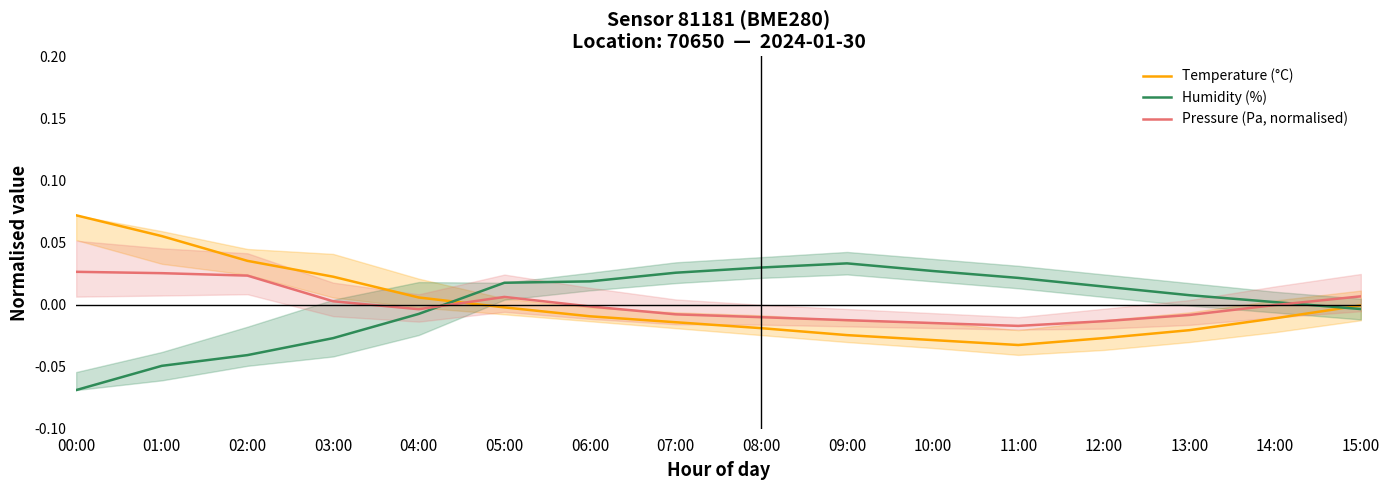

At 05:00, list the series in order from smallest to largest.

Temperature (°C), Pressure (Pa, normalised), Humidity (%)